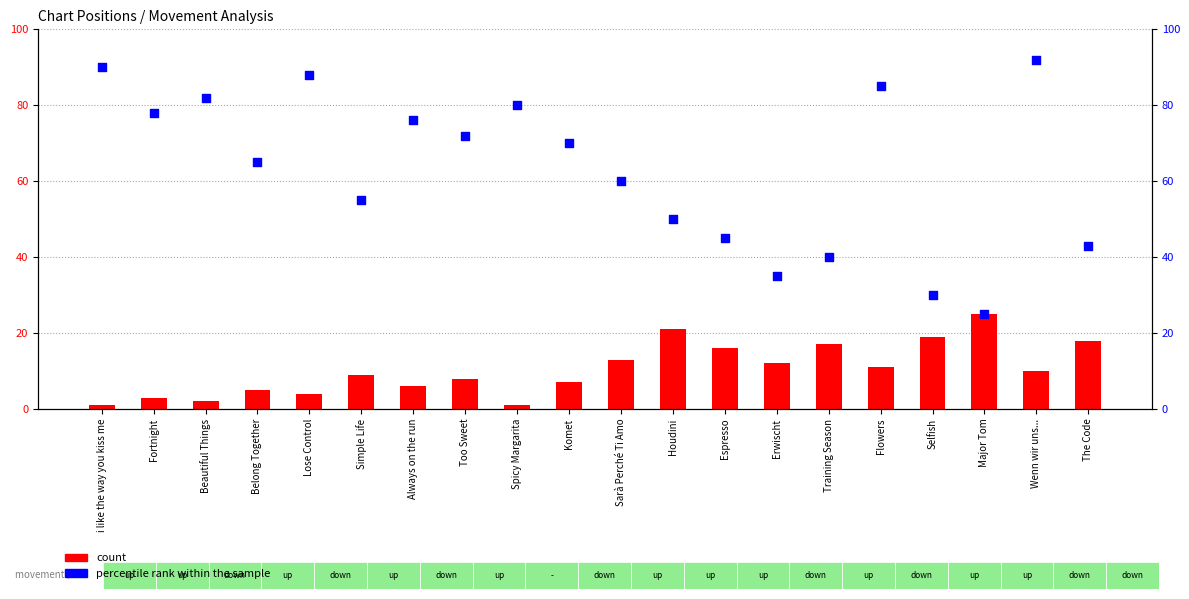

Is the value of count at Spicy Margarita greater than the value of percentile rank within the sample at Always on the run?

No